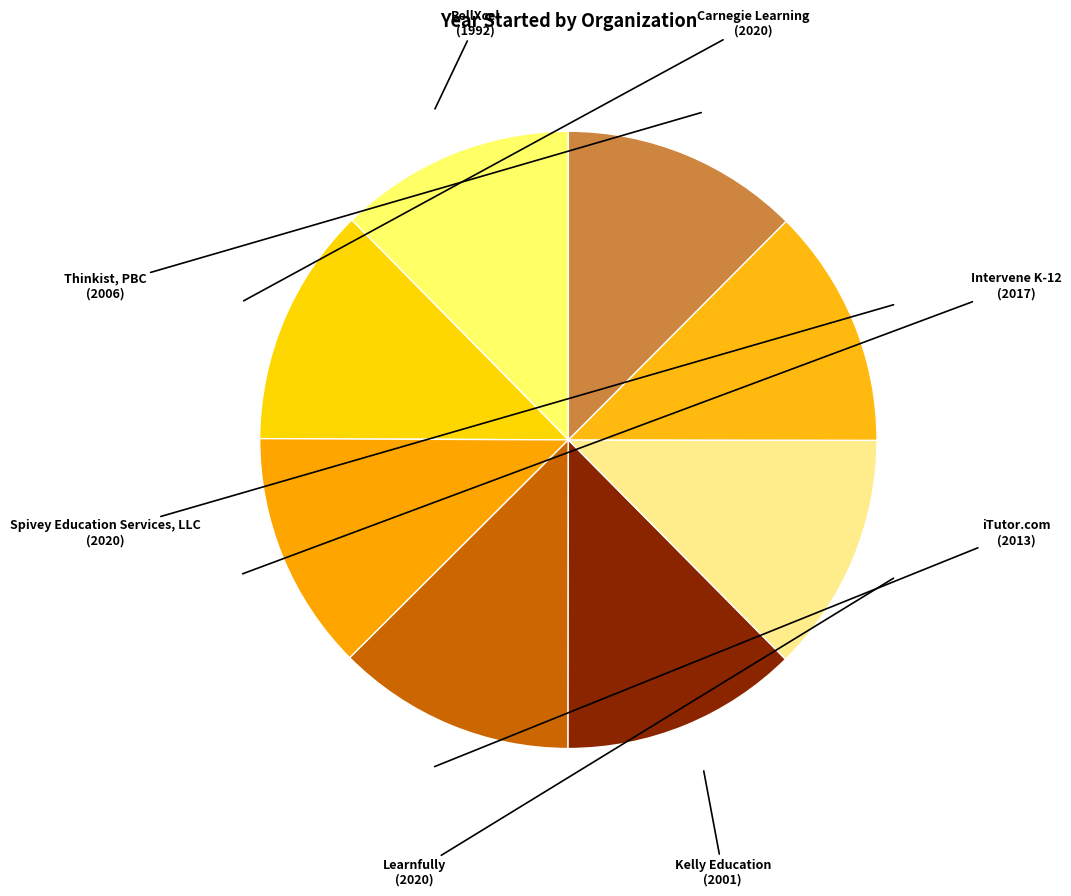

Combined, do Intervene K-12 and Spivey Education Services, LLC account for over 50%?

No